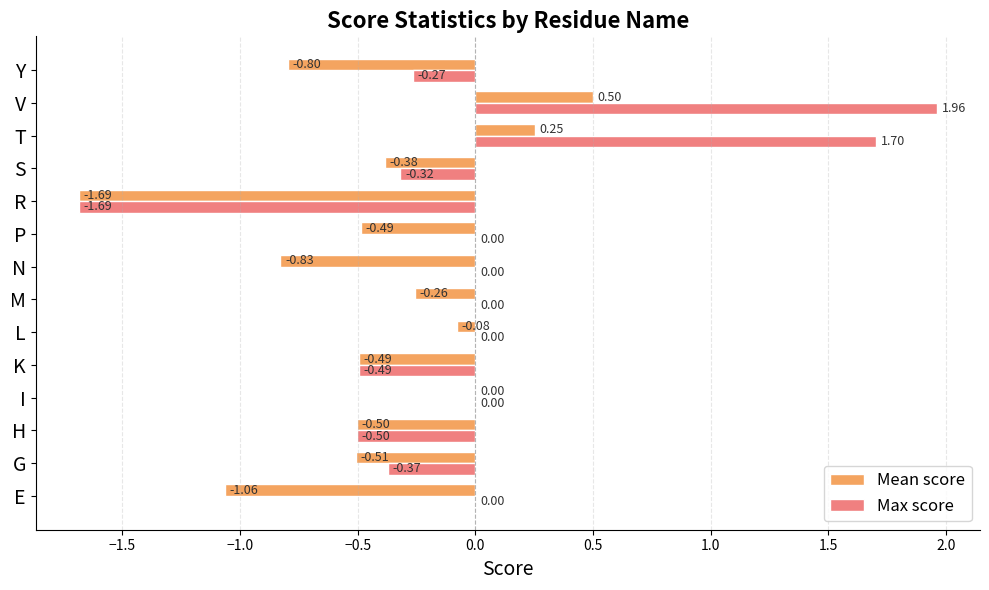

Which category has the highest value in the Max score series?

V